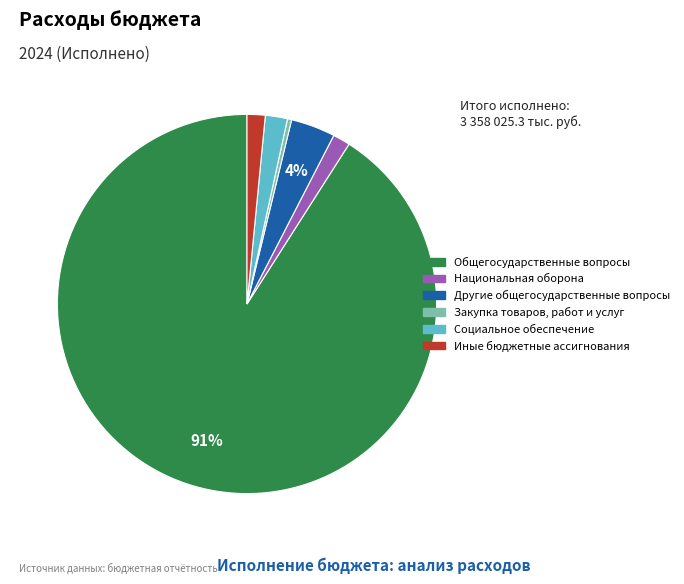

Which category has the smallest portion of the pie?

Закупка товаров, работ и услуг